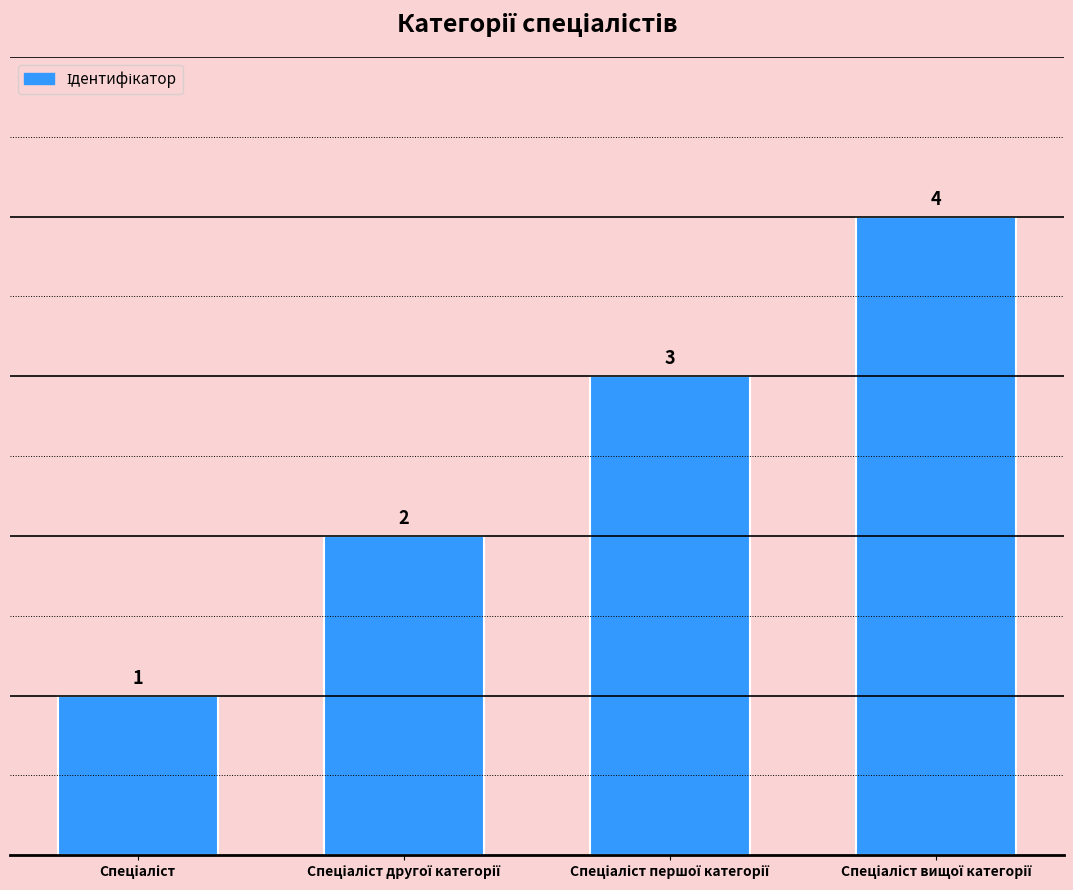

What is the difference between the maximum and minimum values?

3